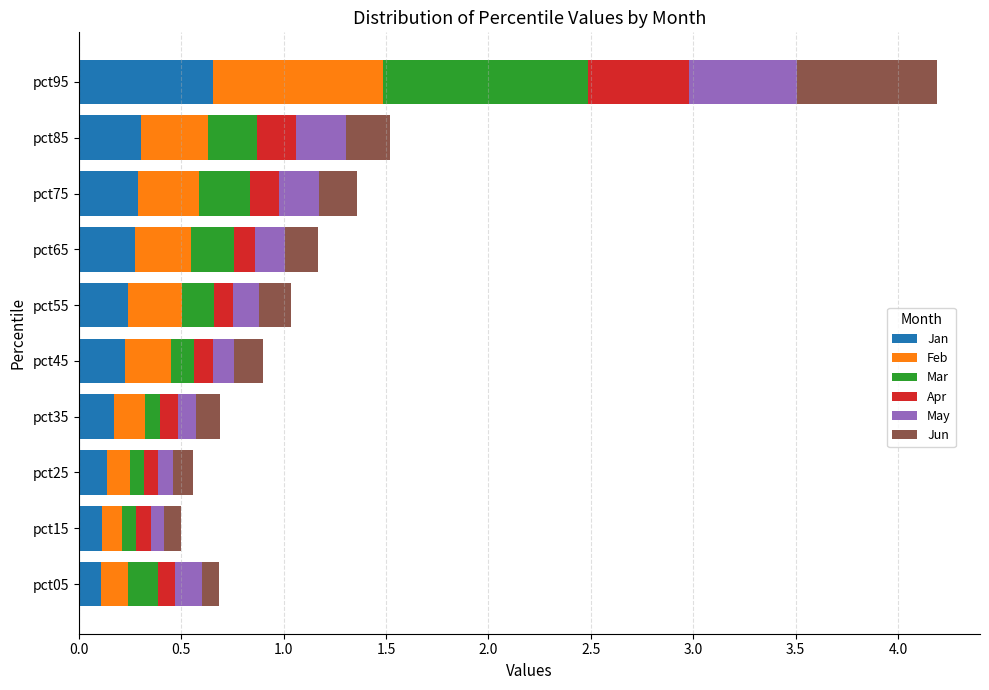

What are all the series names shown in the legend?

Jan, Feb, Mar, Apr, May, Jun